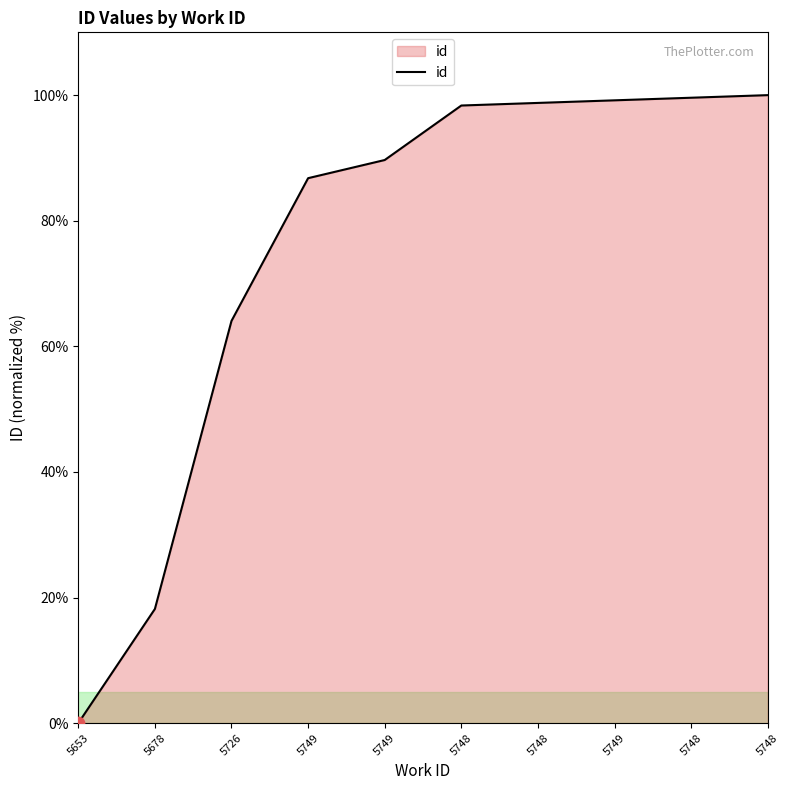

What is the change in value from 5653 to 5748?

+100.0